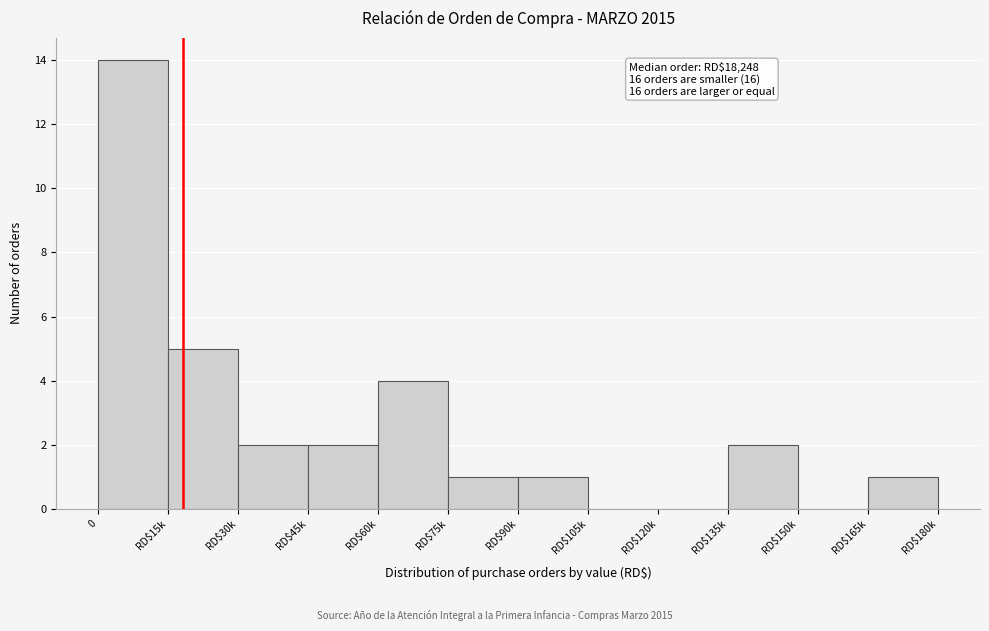

Is it true that the value at RD$150k is 0?

True